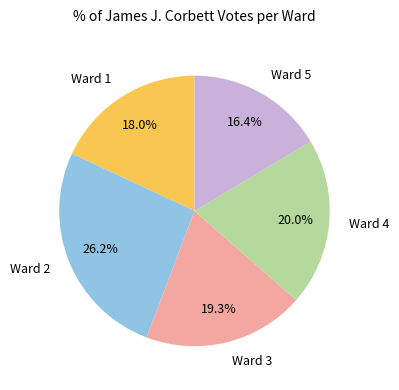

What is the smallest slice in the pie chart?

Ward 5